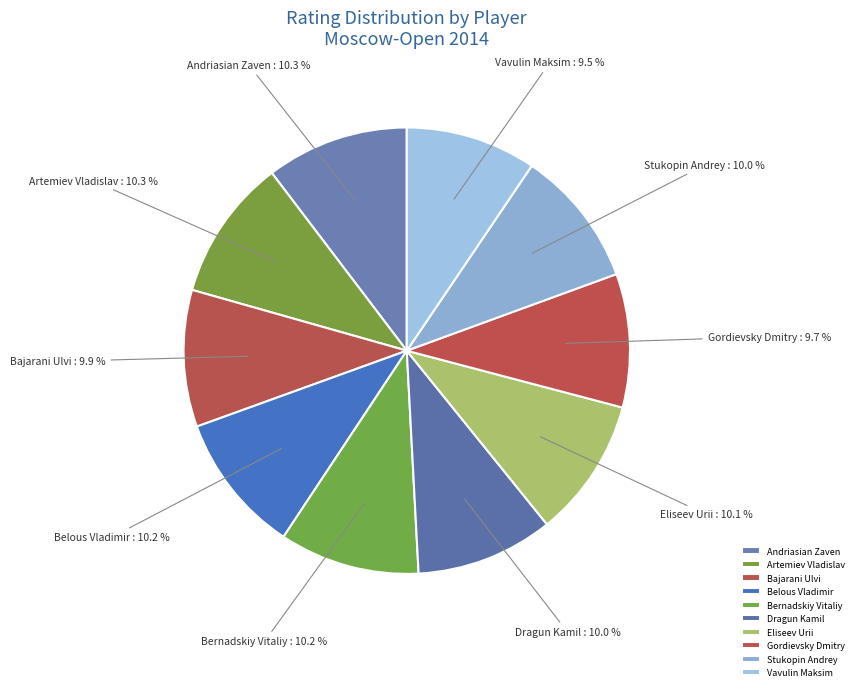

What is the ratio of the value at Artemiev Vladislav to the value at Belous Vladimir?

1.0